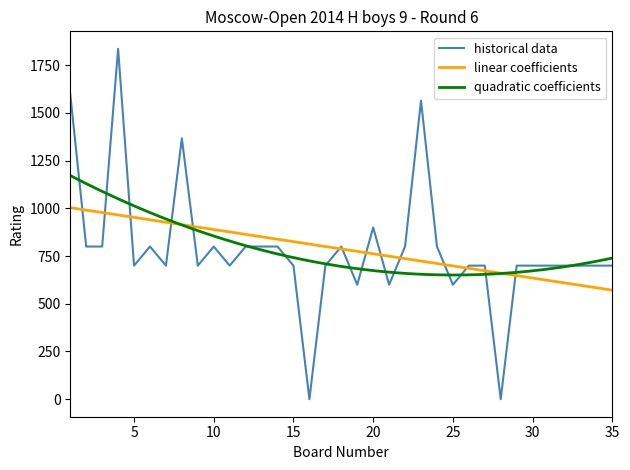

What is the minimum value for linear coefficients?

571.4